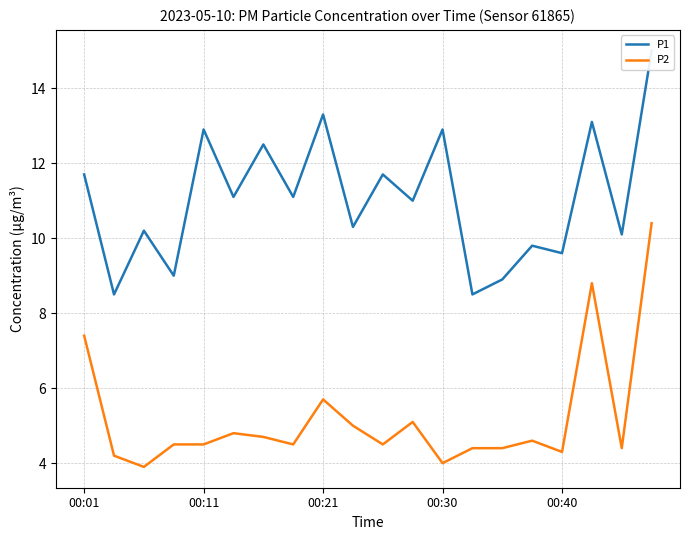

True or false: P1 has a value of 14.3 at 9.

False